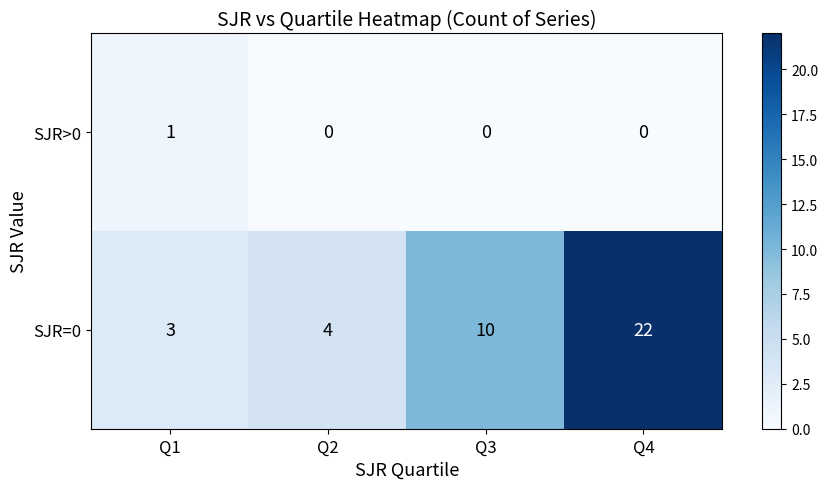

What is the difference between the highest and lowest values at Q1?

2